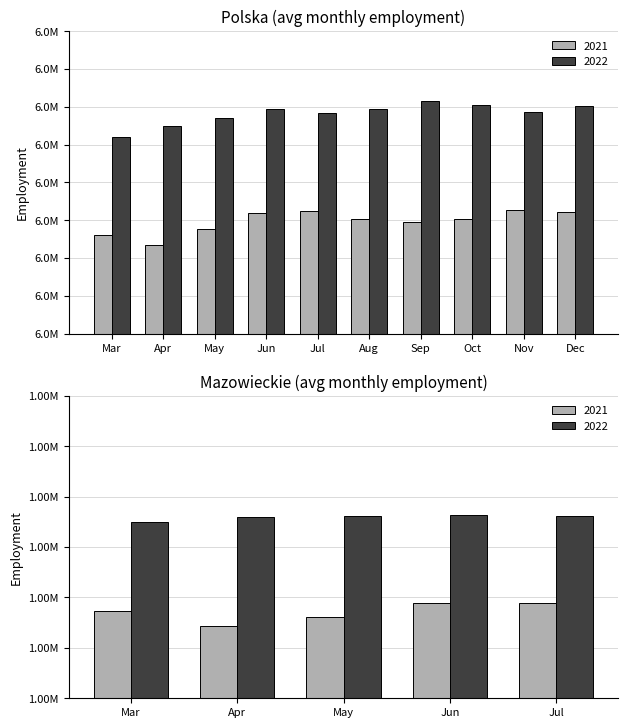

What is the difference between the second highest and second lowest values in the 2022 series?

27720